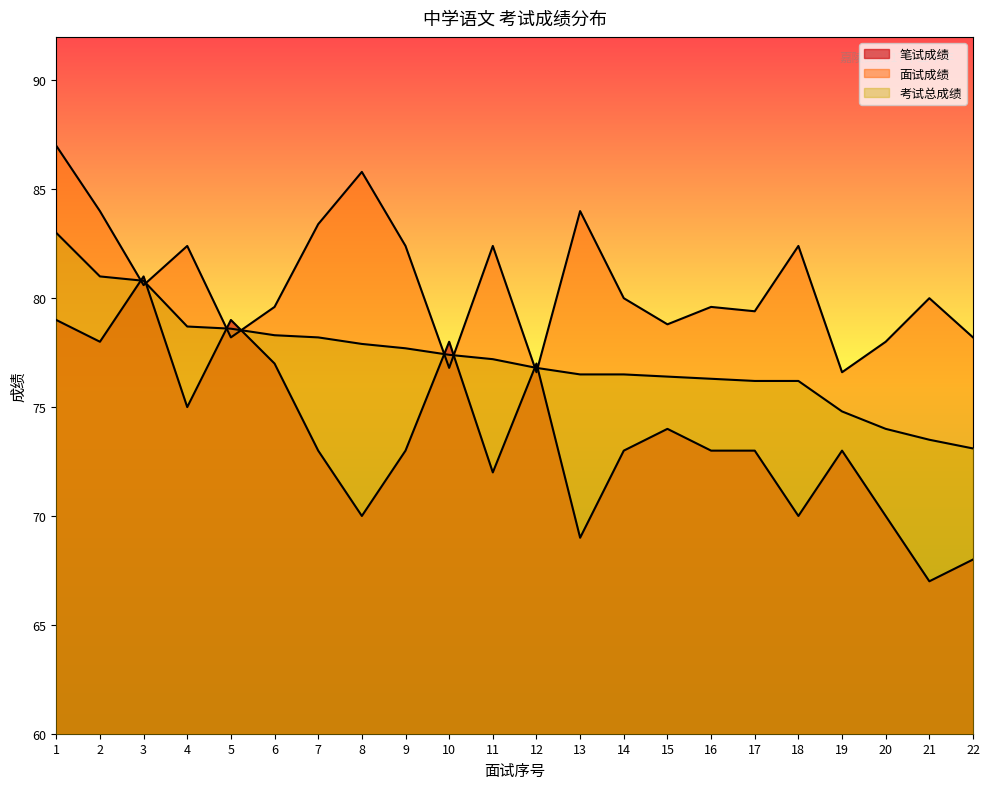

What is the difference between the highest and lowest values at 12?

0.4